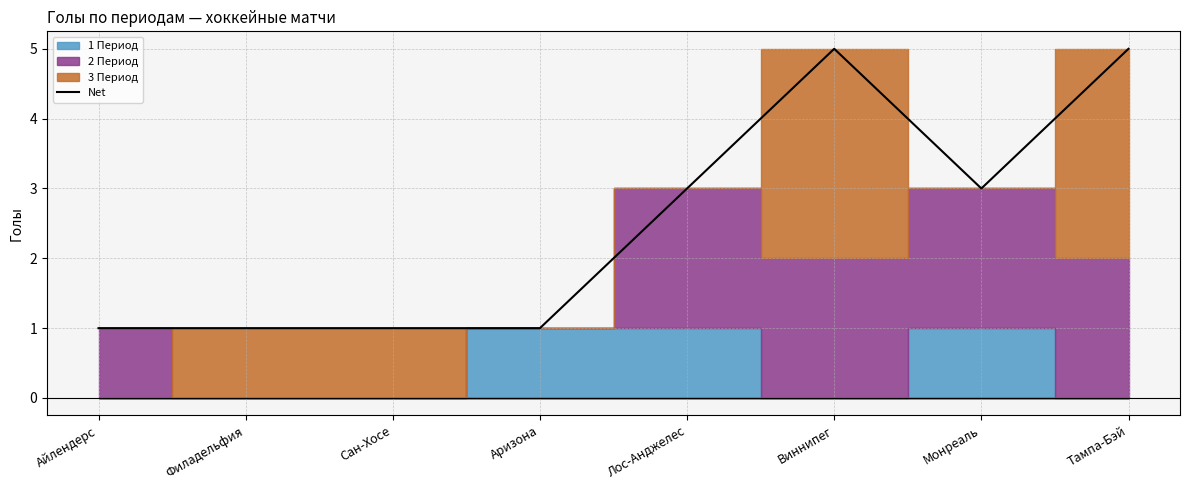

Count the number of values greater than 3.

2